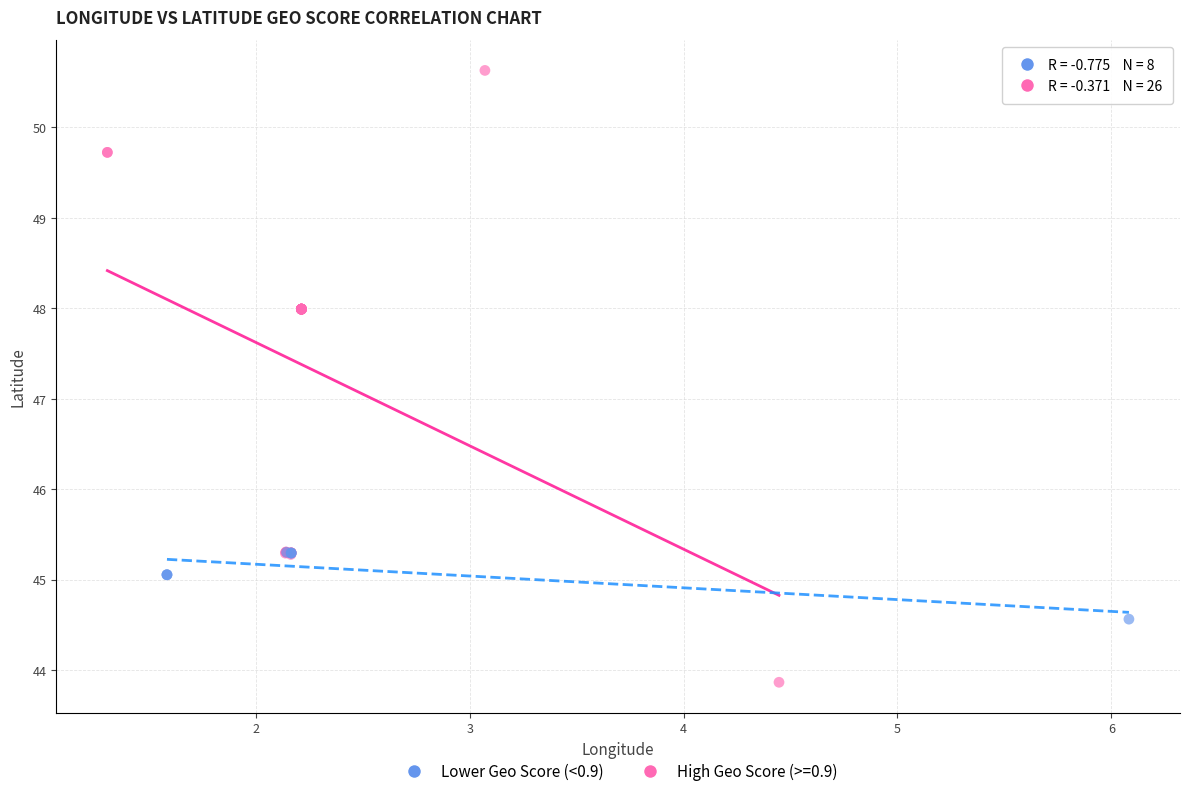

Which series contains the highest Y value?

High Geo Score (>=0.9)